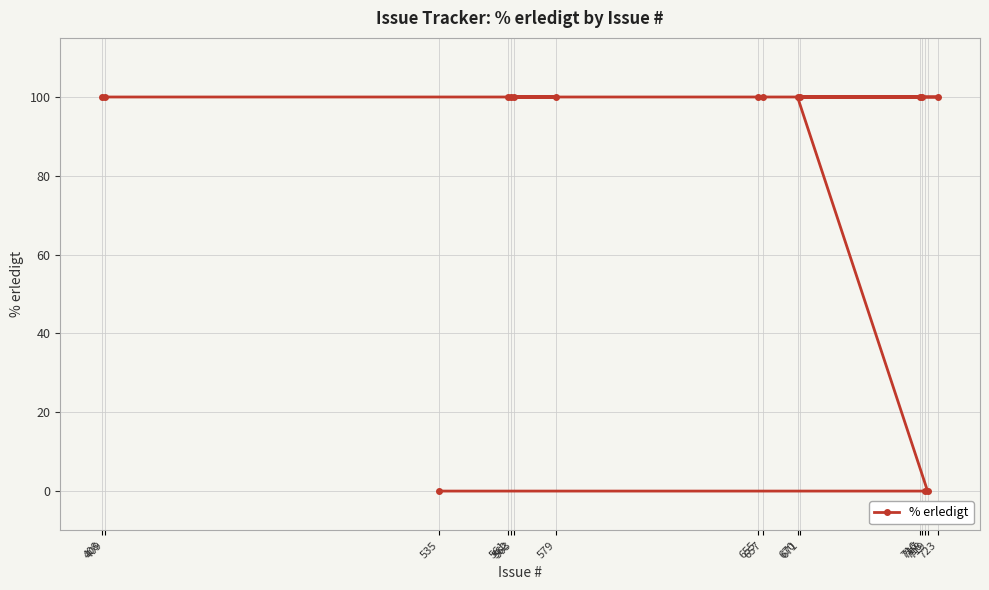

How many values are above zero?

13